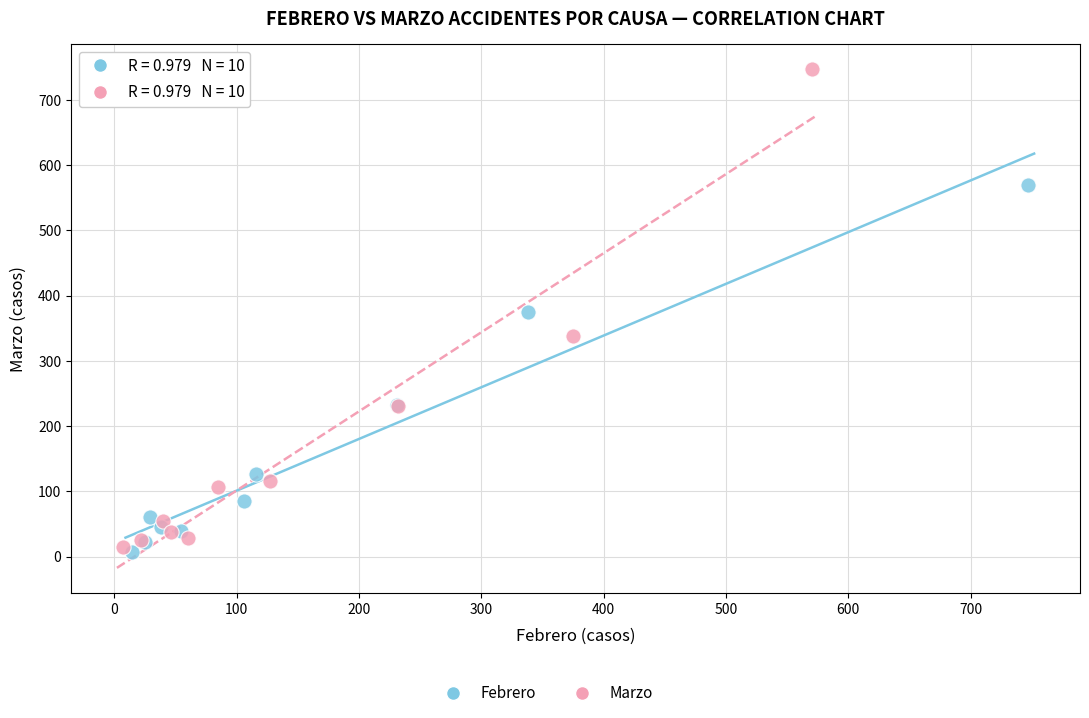

Which series reaches the minimum Y coordinate?

Febrero